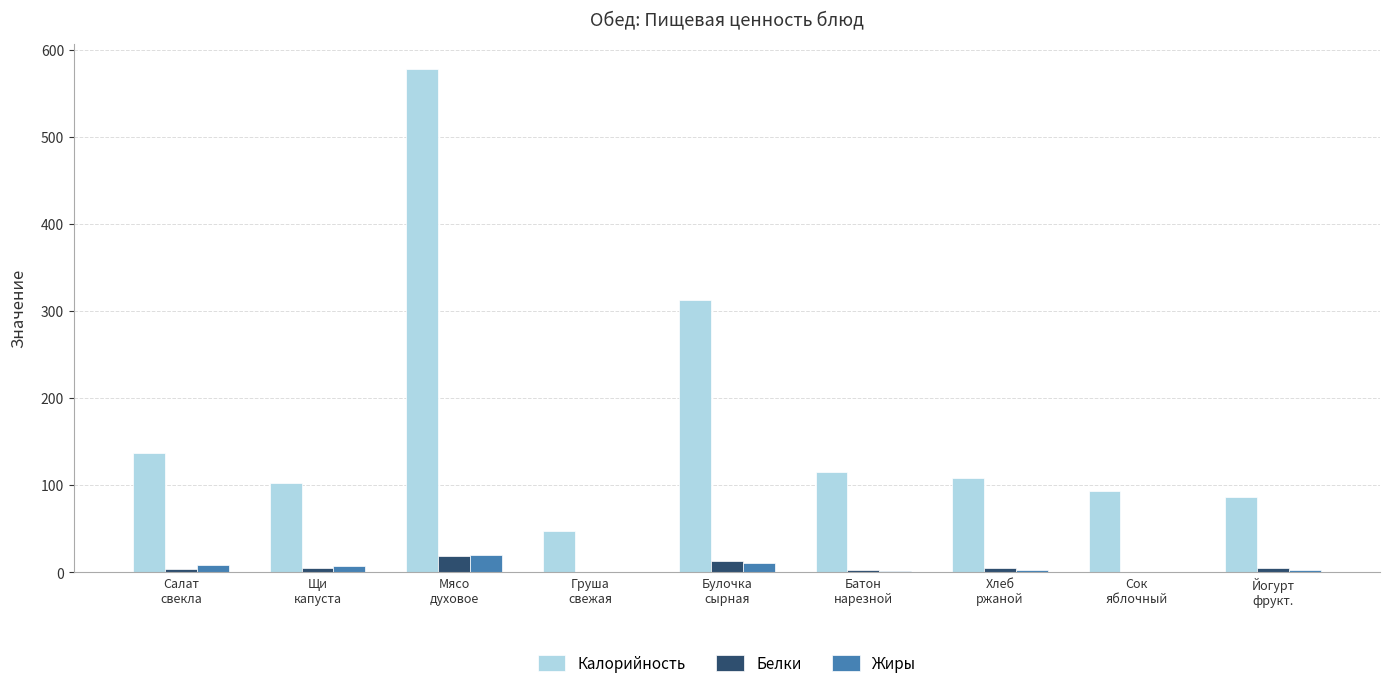

What is the highest value of the Калорийность series?

578.0